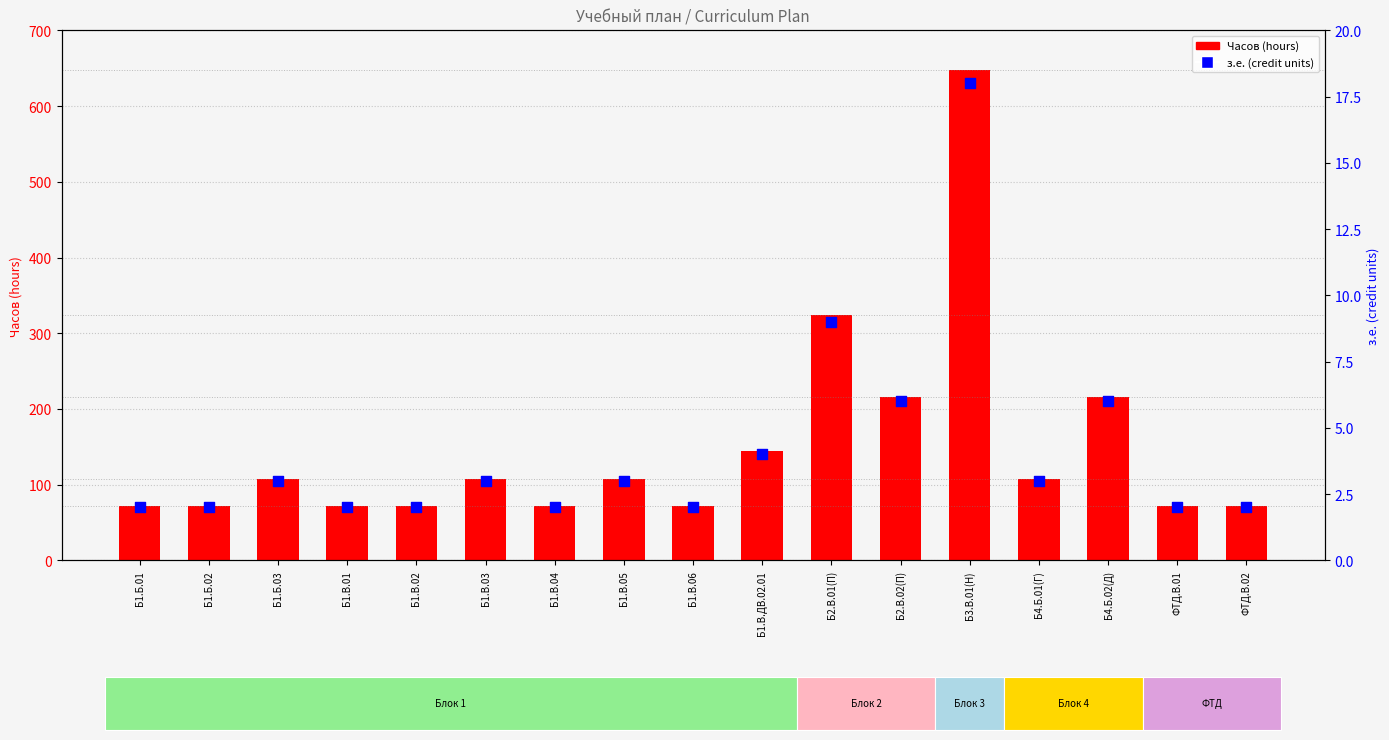

Which series has the largest Y range (max minus min)?

Часов (hours)